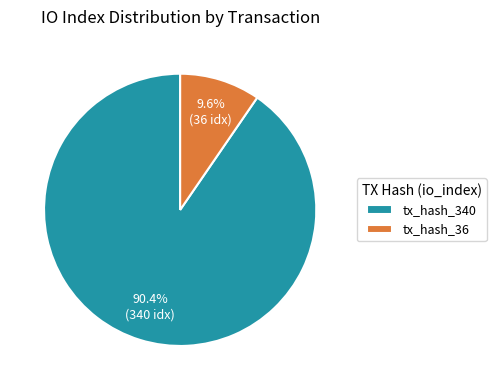

Between tx_hash_340 and tx_hash_36, which is larger?

tx_hash_340